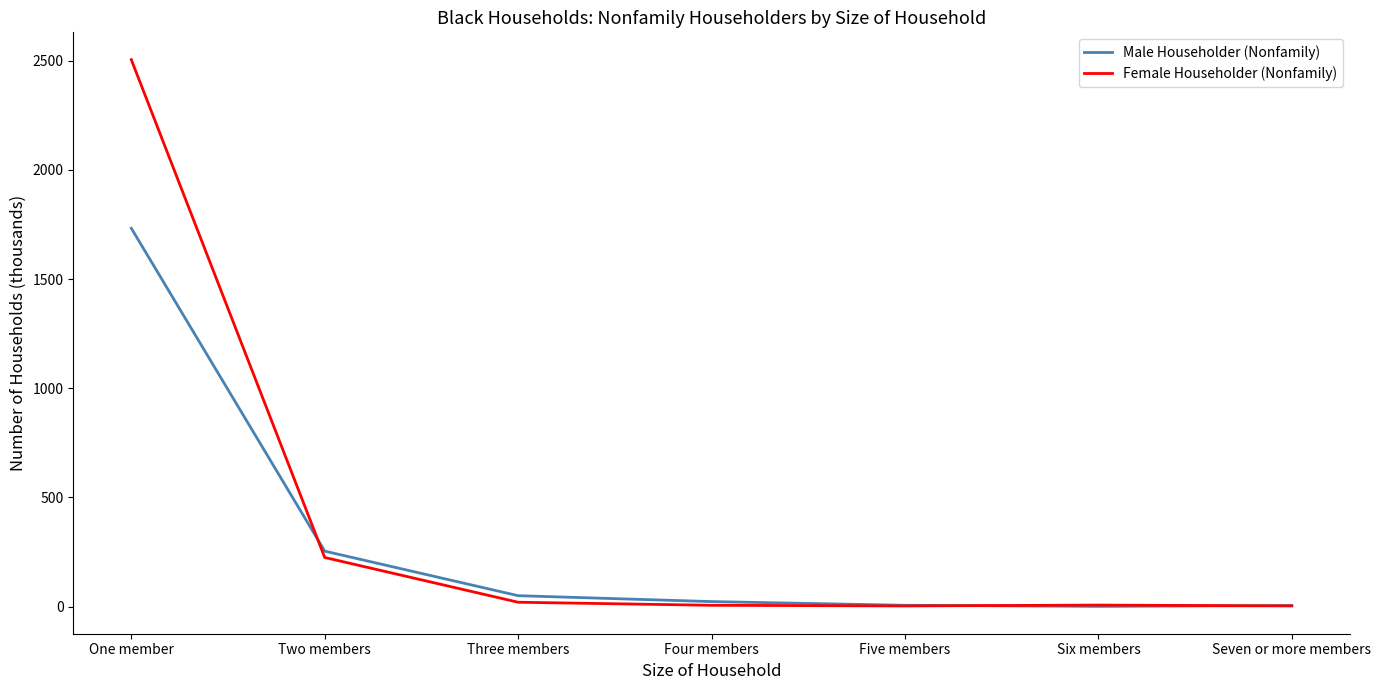

What position from the left is Five members?

5